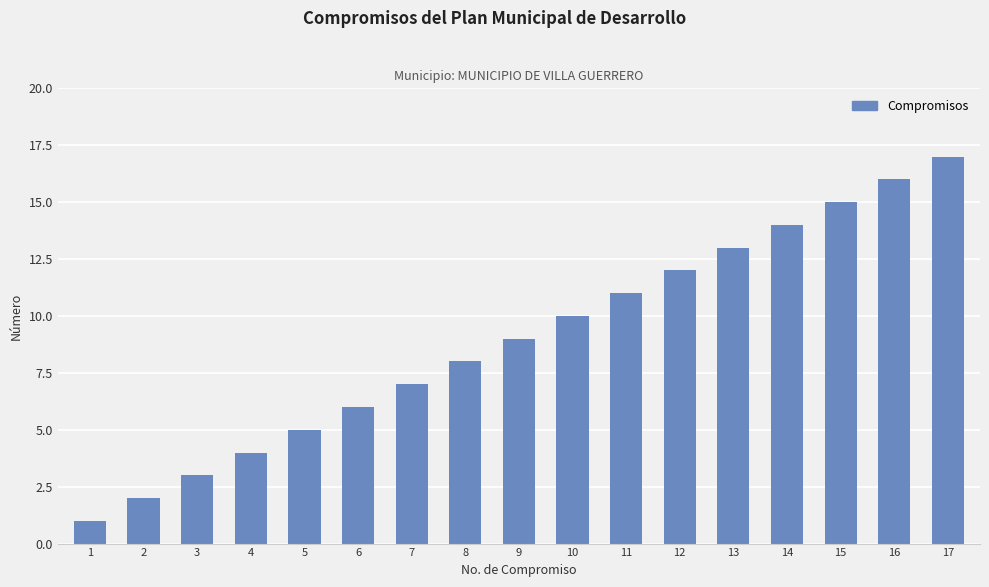

What is the value of the 14th bar from the left?

14